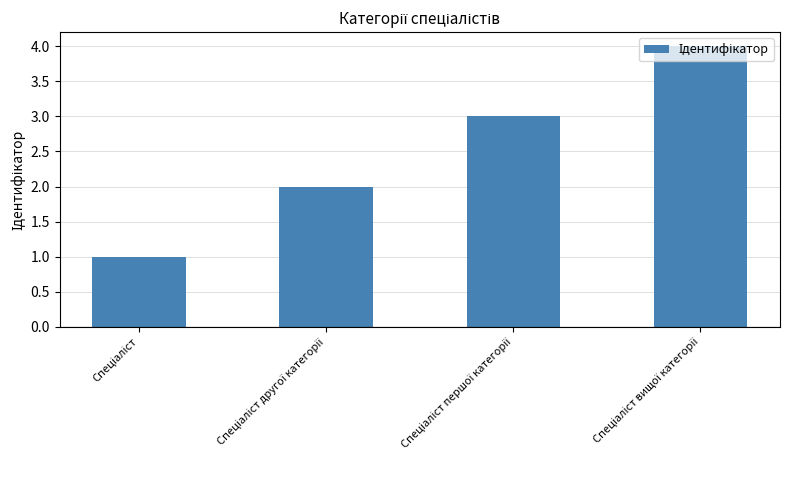

What is the sum of all values?

10